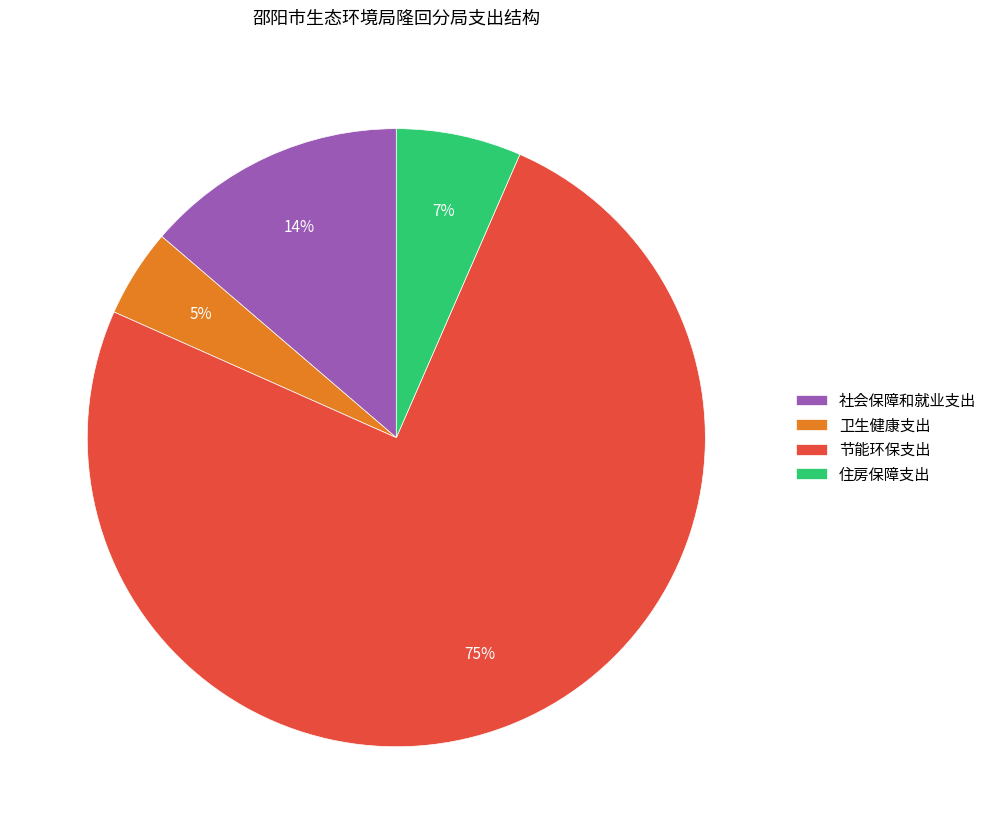

Between 卫生健康支出 and 节能环保支出, which is larger?

节能环保支出